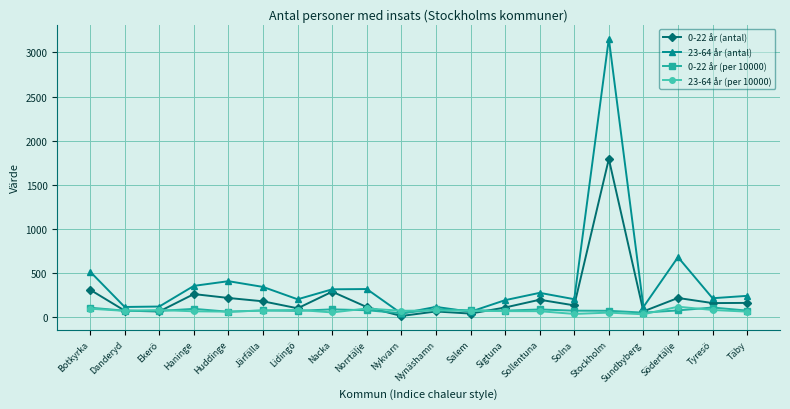

The value of 23-64 år (per 10000) at Täby is 65. True or false?

True